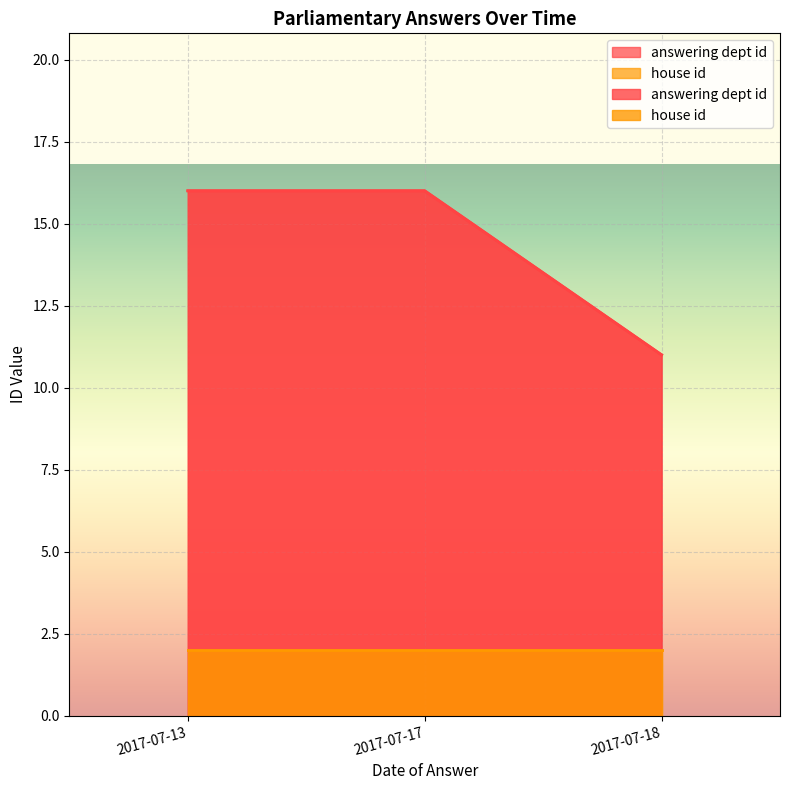

Which label corresponds to the largest value in the chart?

2017-07-13